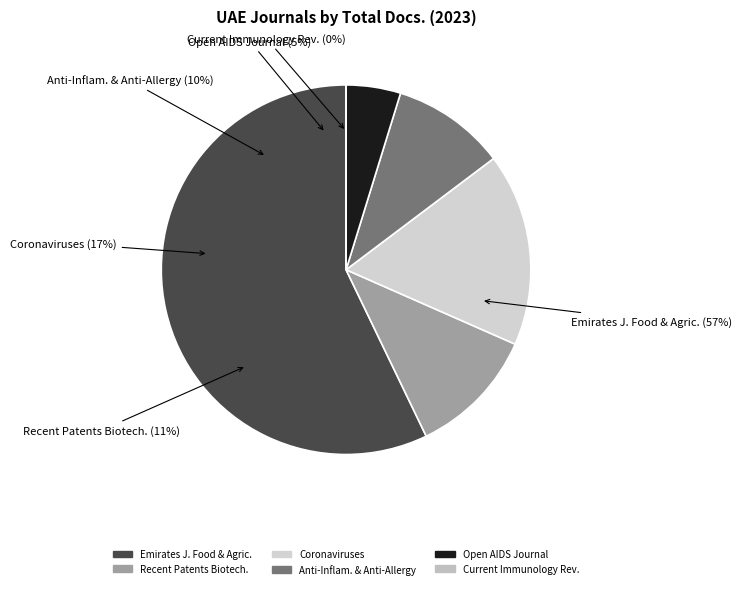

Which slice is the largest?

Emirates Journal of Food and Agriculture